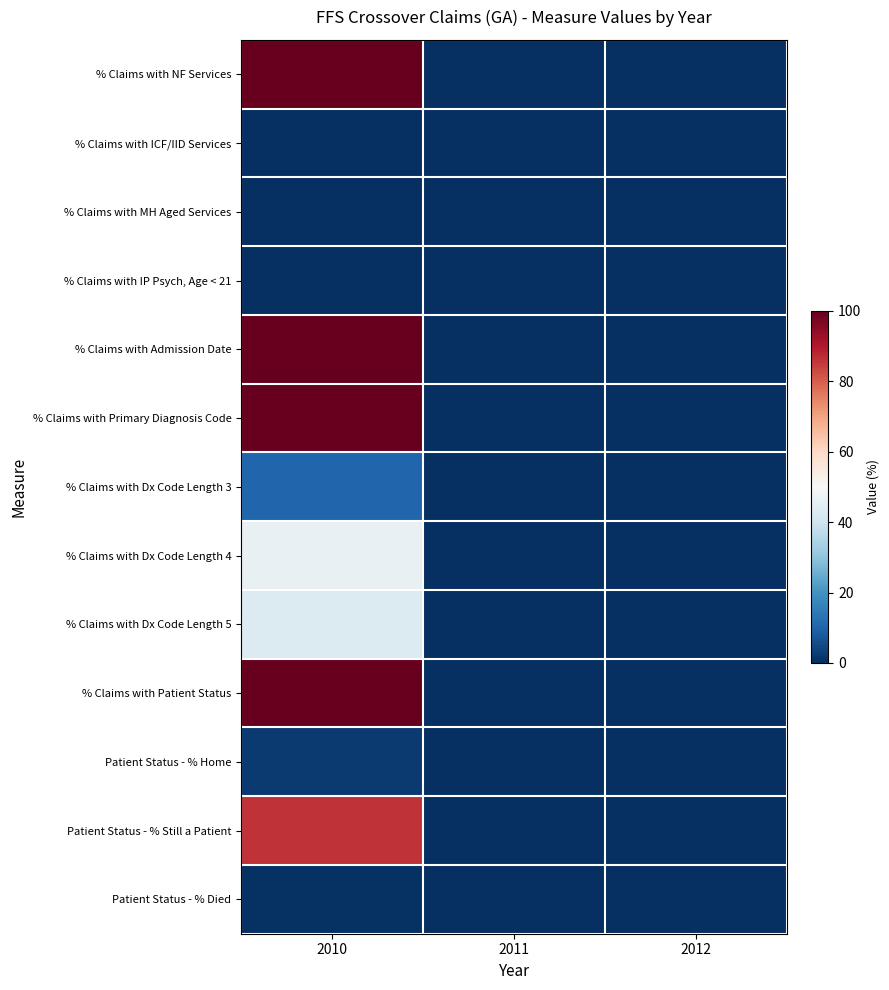

Which series changed the most between 2010 and 2011?

% Claims with NF Services